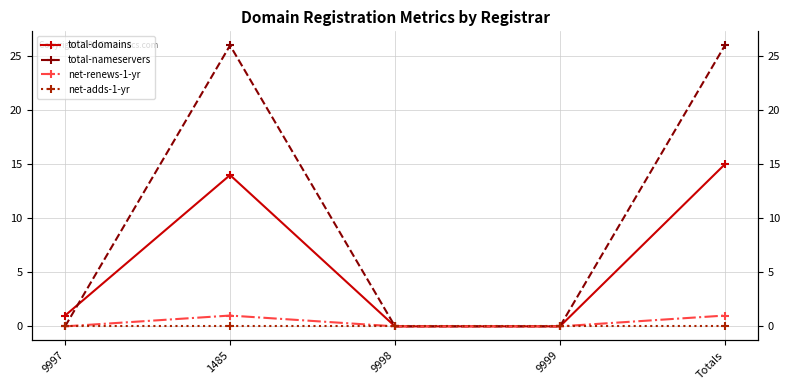

True or false: total-nameservers and net-renews-1-yr intersect in this chart.

False